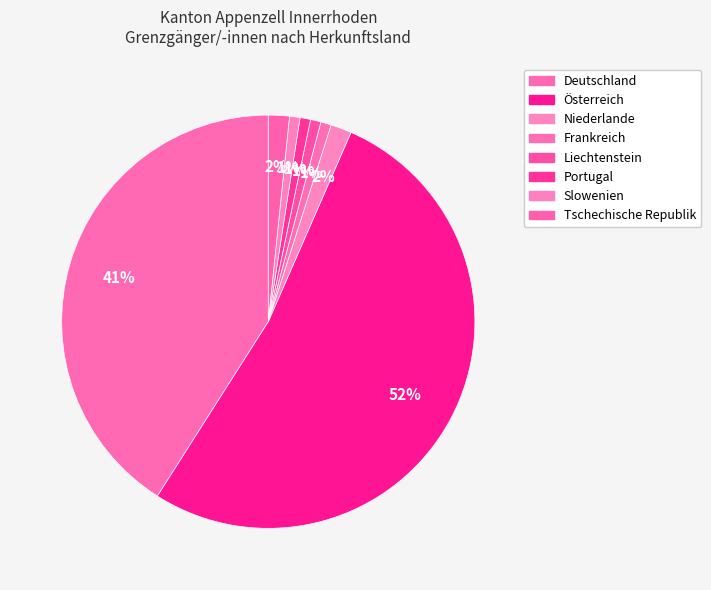

To the nearest percent, what portion does Niederlande represent?

2%